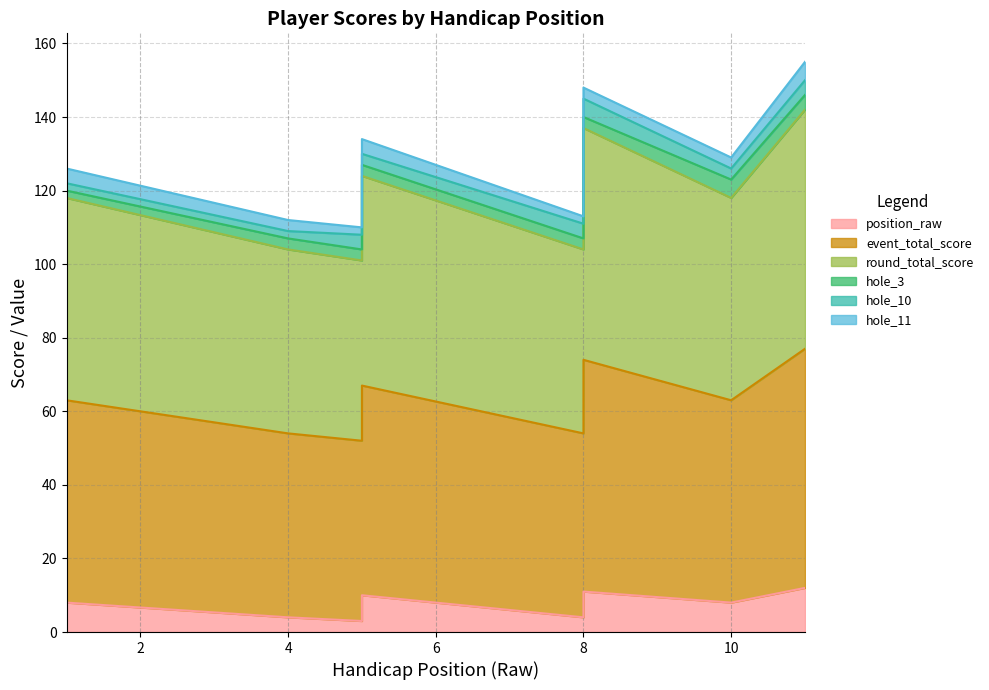

True or false: event_total_score and round_total_score cross at least once.

False